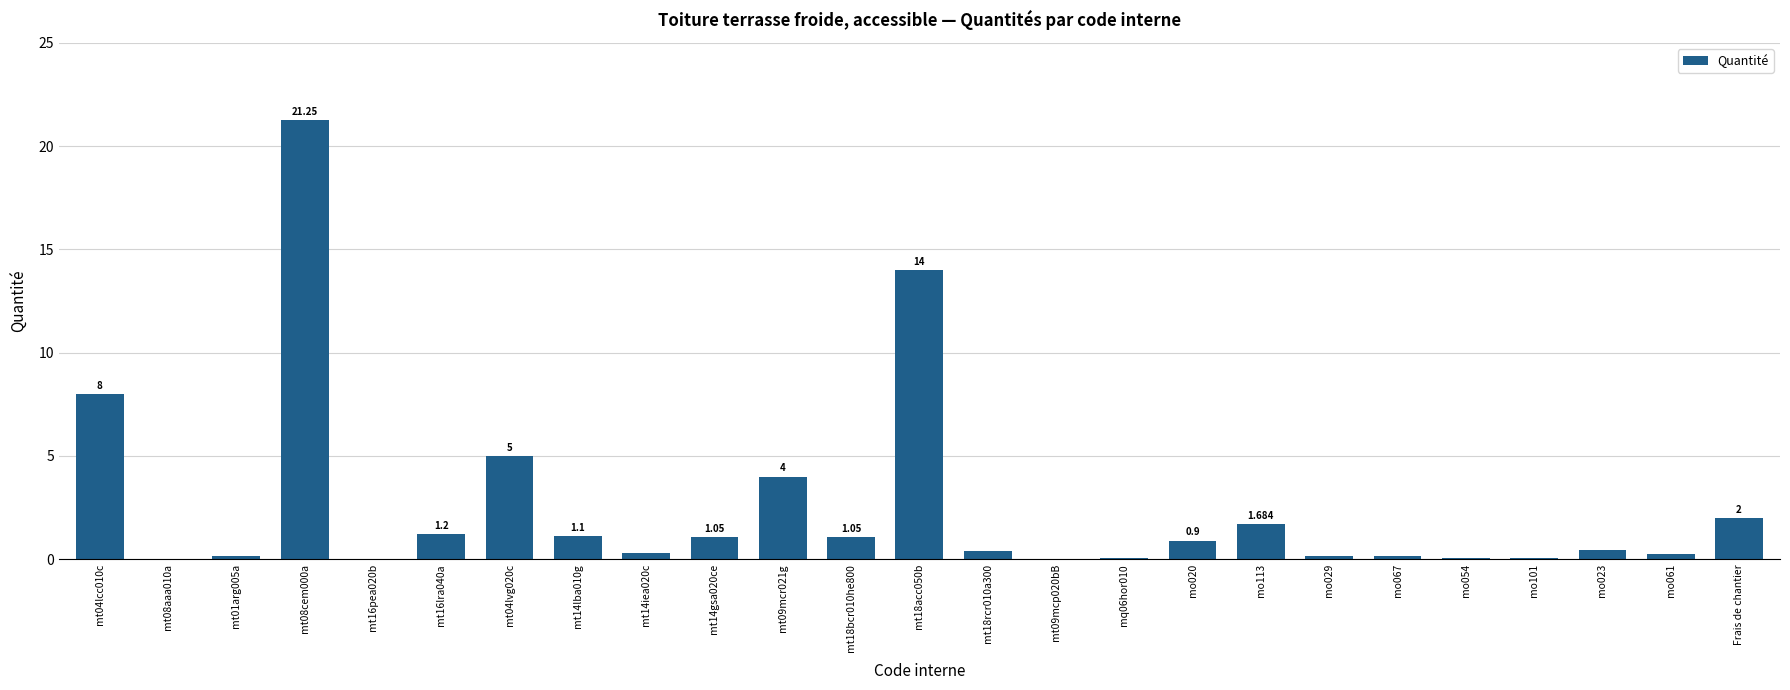

What is the average value?

2.5